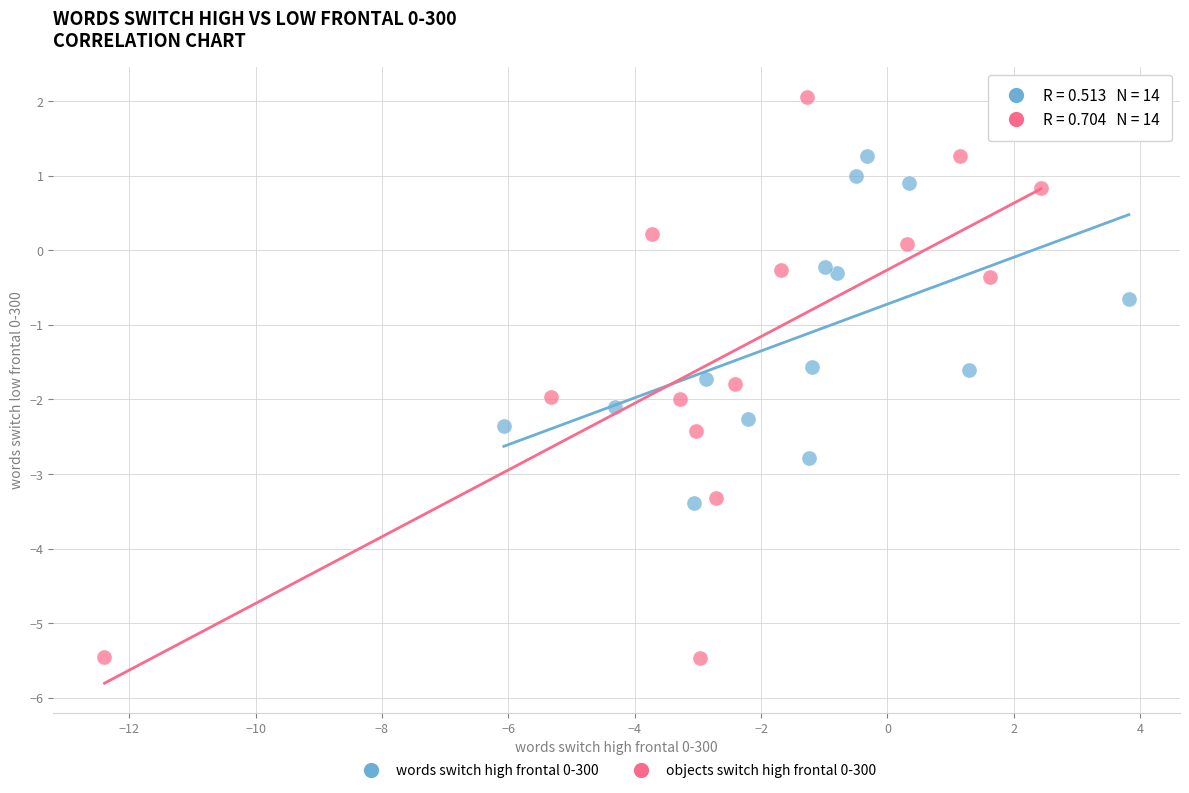

Which series reaches the minimum Y coordinate?

objects switch high frontal 0-300